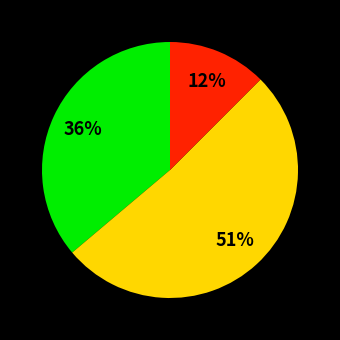

To the nearest percent, what is the difference between the largest and smallest slice percentages?

39%